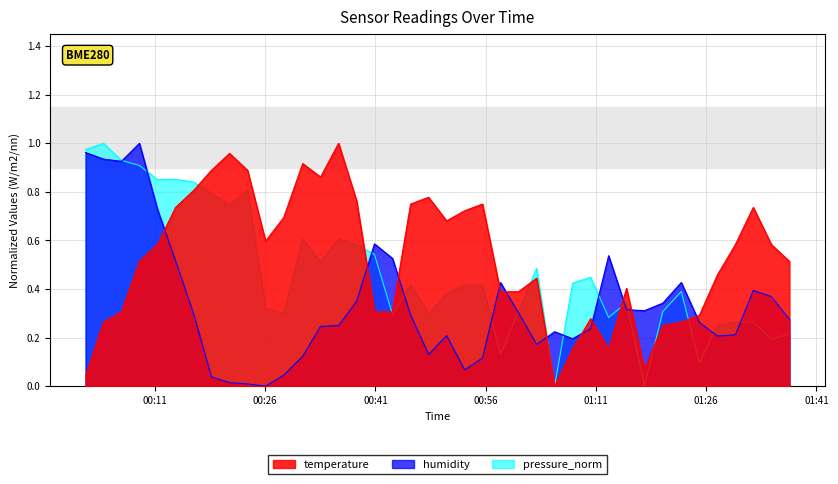

Rank the series by their maximum value, from highest to lowest.

temperature, humidity, pressure_norm